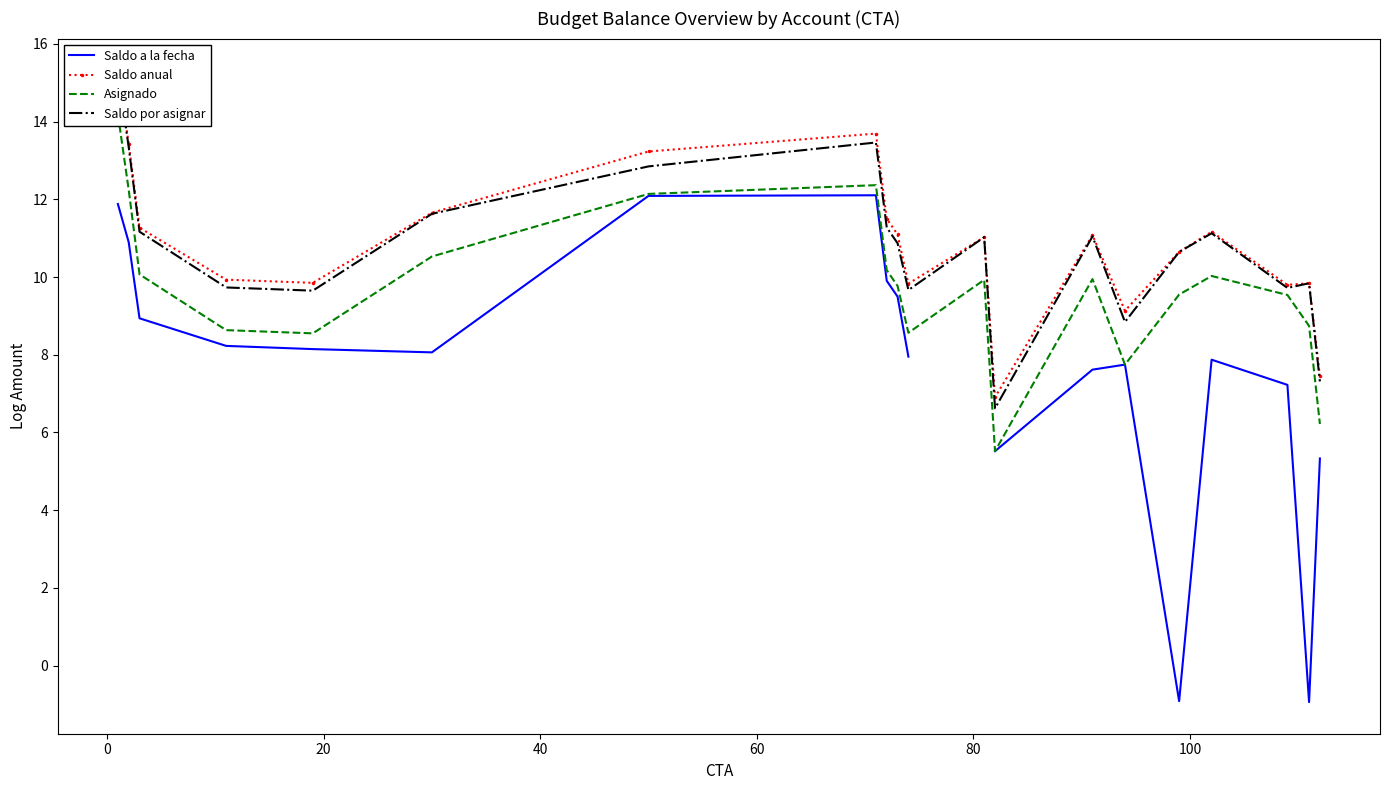

Count the number of data series in this chart.

4